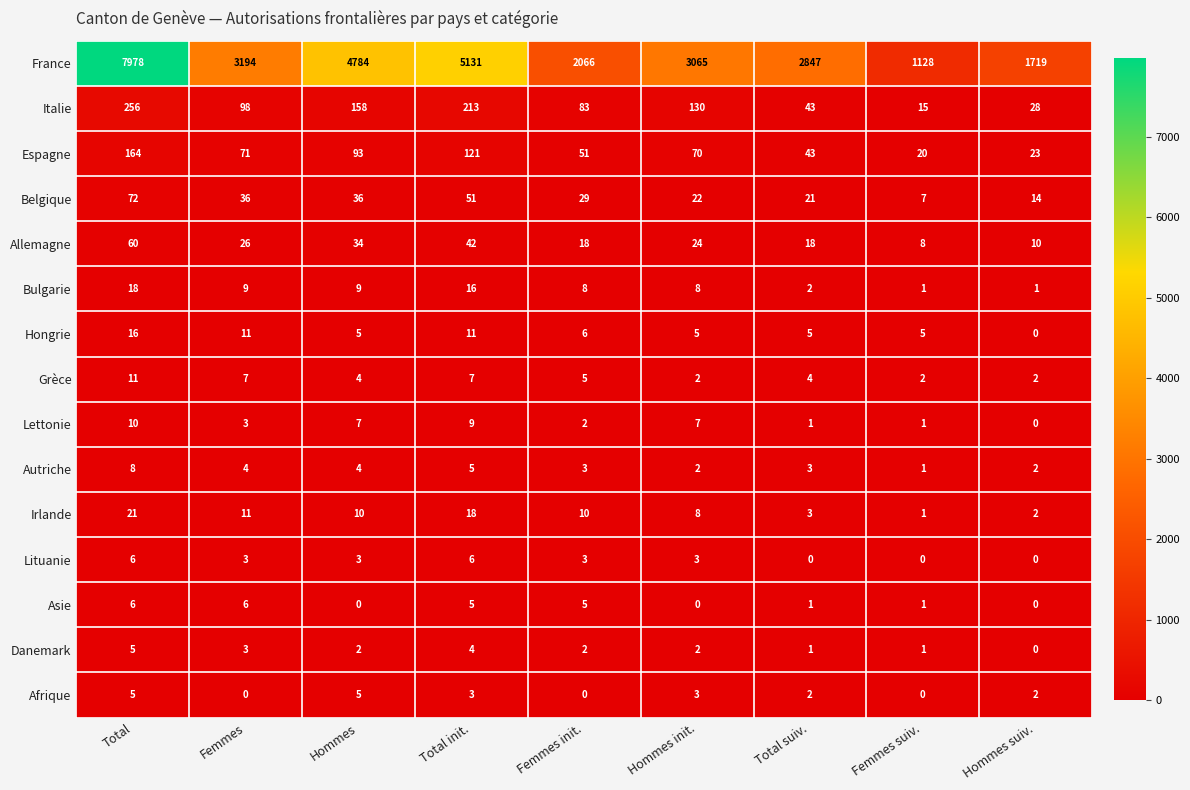

What is the greatest value displayed?

7978